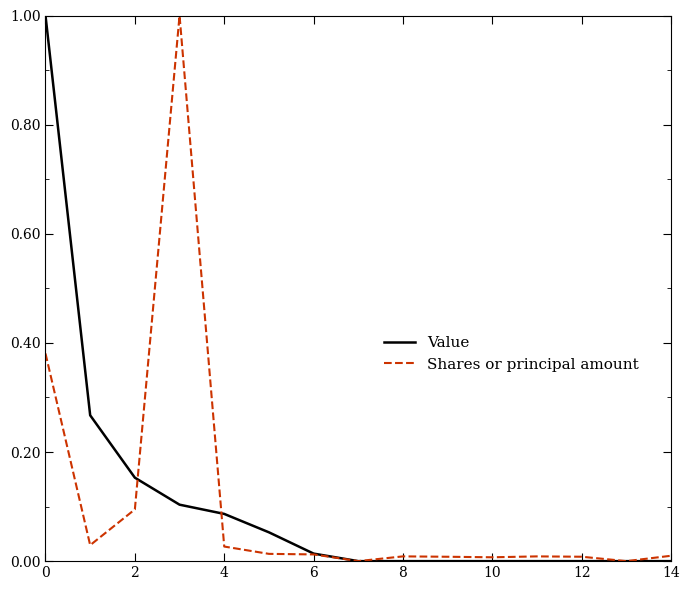

What are all the series names shown in the legend?

Value, Shares or principal amount